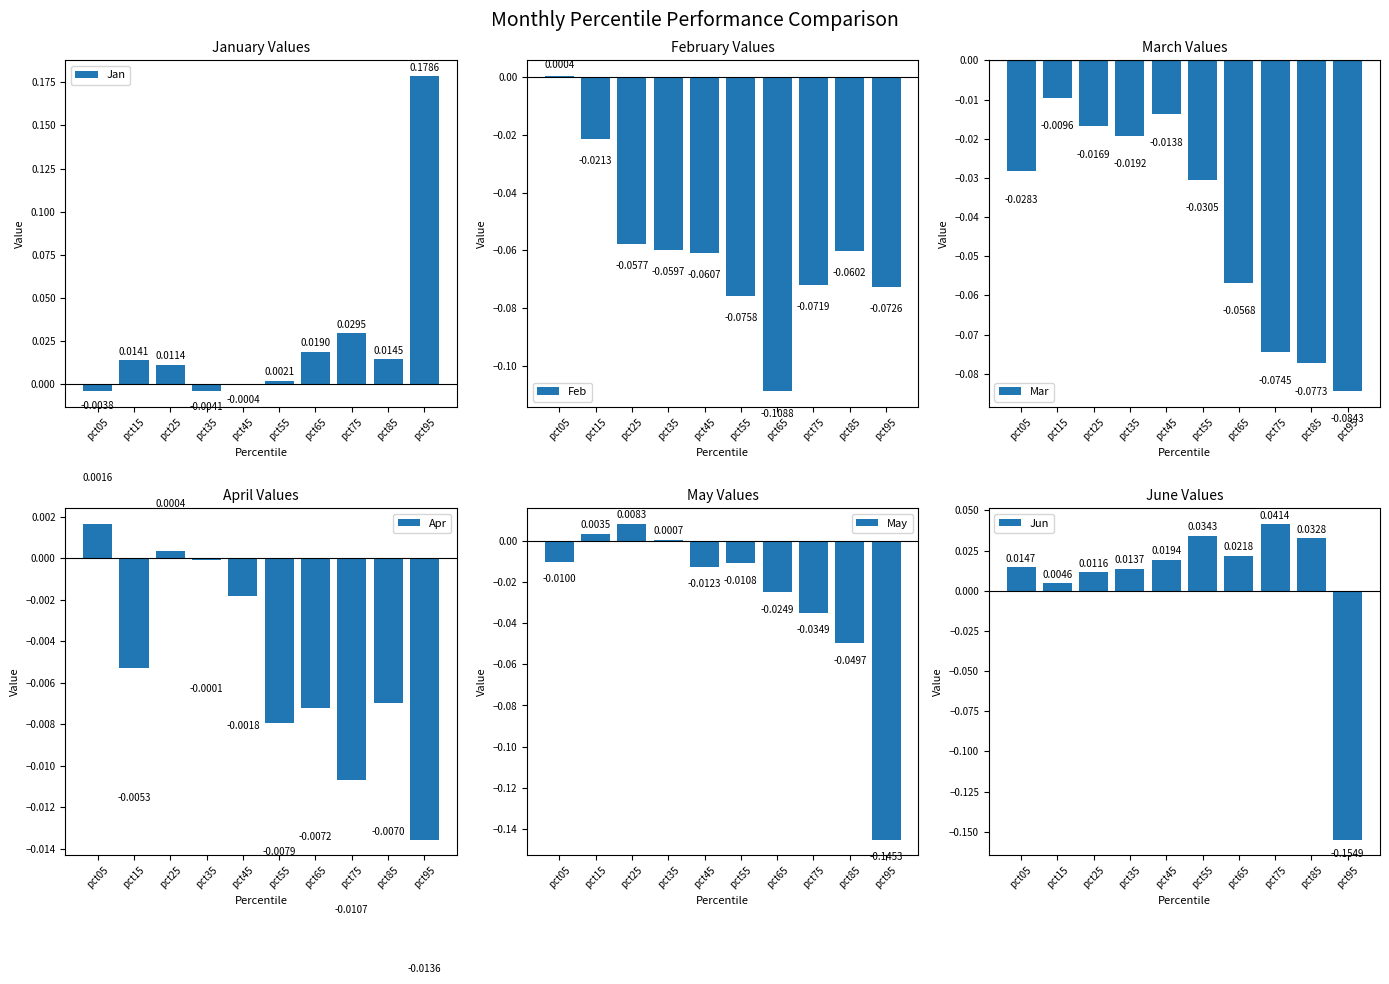

Which has a higher value, pct35 or pct15?

pct15